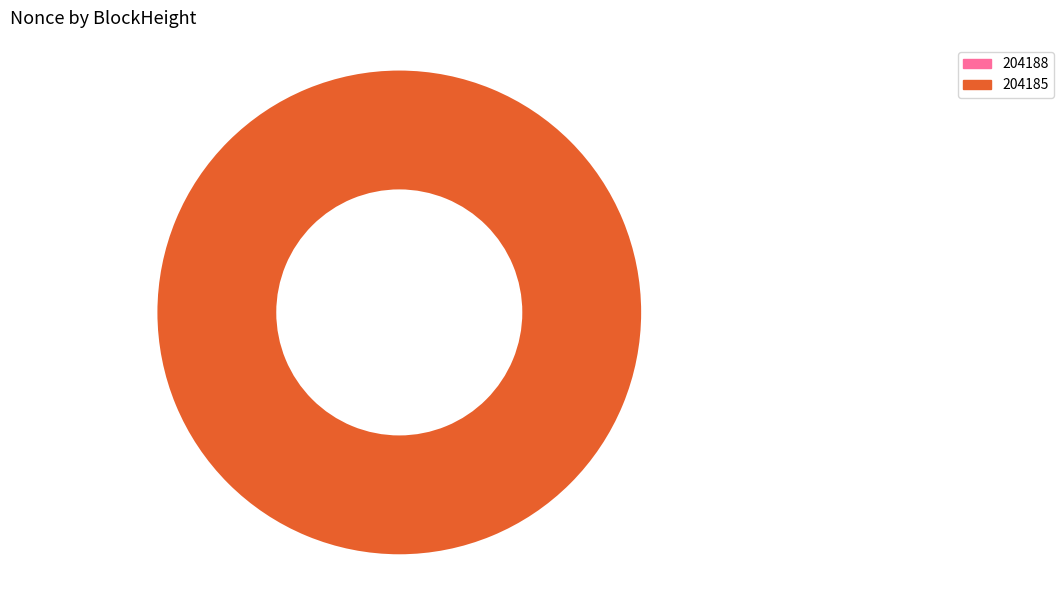

Combined, do 204185 and 204188 account for over 50%?

Yes